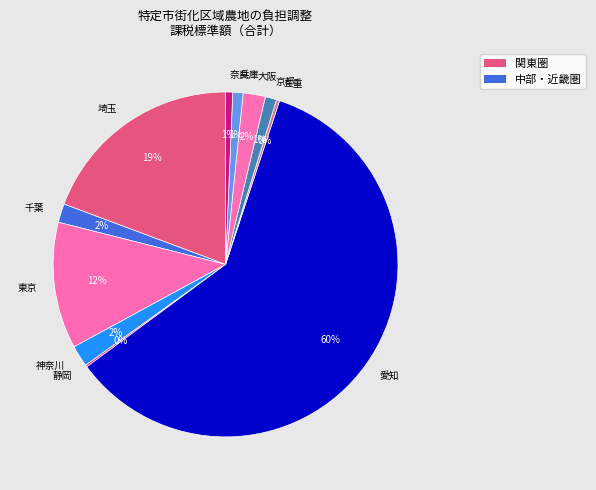

What is the majority slice?

愛知